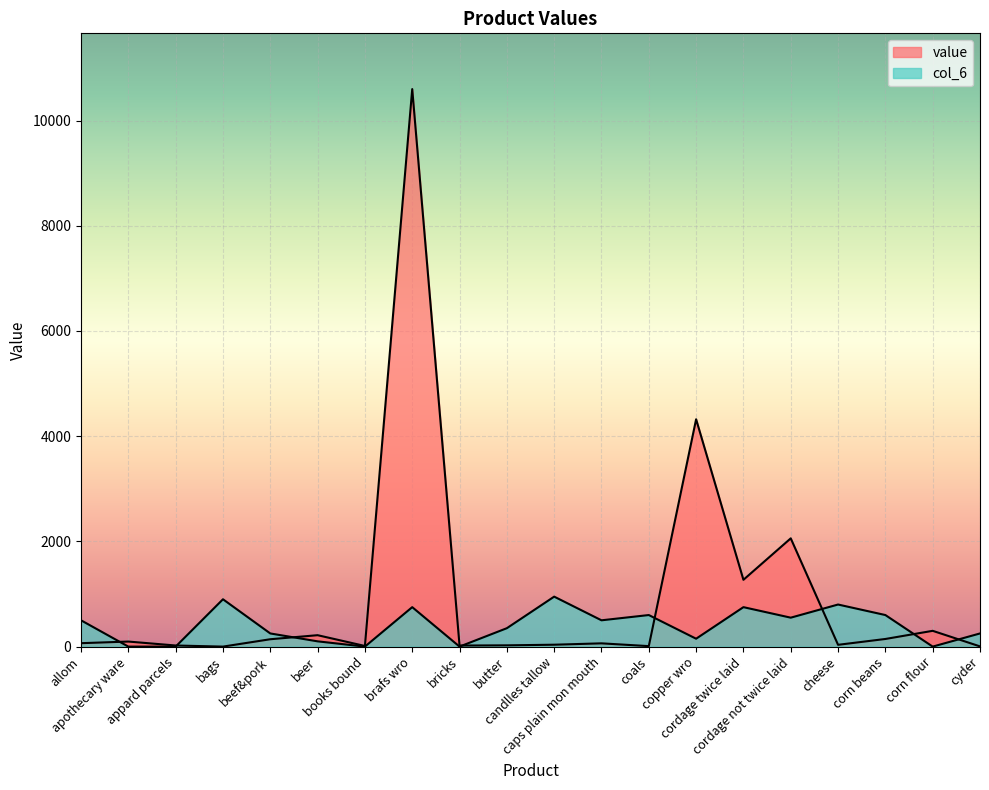

Reading left to right, extract all data points from this chart.

value: allom=65	apothecary ware=96	appard parcels=21	bags=0	beef&pork=140	beer=217	books bound=12	brafs wro=10599	bricks=20	butter=24	candlles tallow=36	caps plain mon mouth=62	coals=9	copper wro=4322	cordage twice laid=1270	cordage not twice laid=2058	cheese=34	corn beans=145	corn flour=300	cyder=4
col_6: allom=500	apothecary ware=0	appard parcels=0	bags=900	beef&pork=250	beer=100	books bound=0	brafs wro=750	bricks=0	butter=350	candlles tallow=950	caps plain mon mouth=500	coals=600	copper wro=150	cordage twice laid=750	cordage not twice laid=550	cheese=800	corn beans=600	corn flour=0	cyder=250